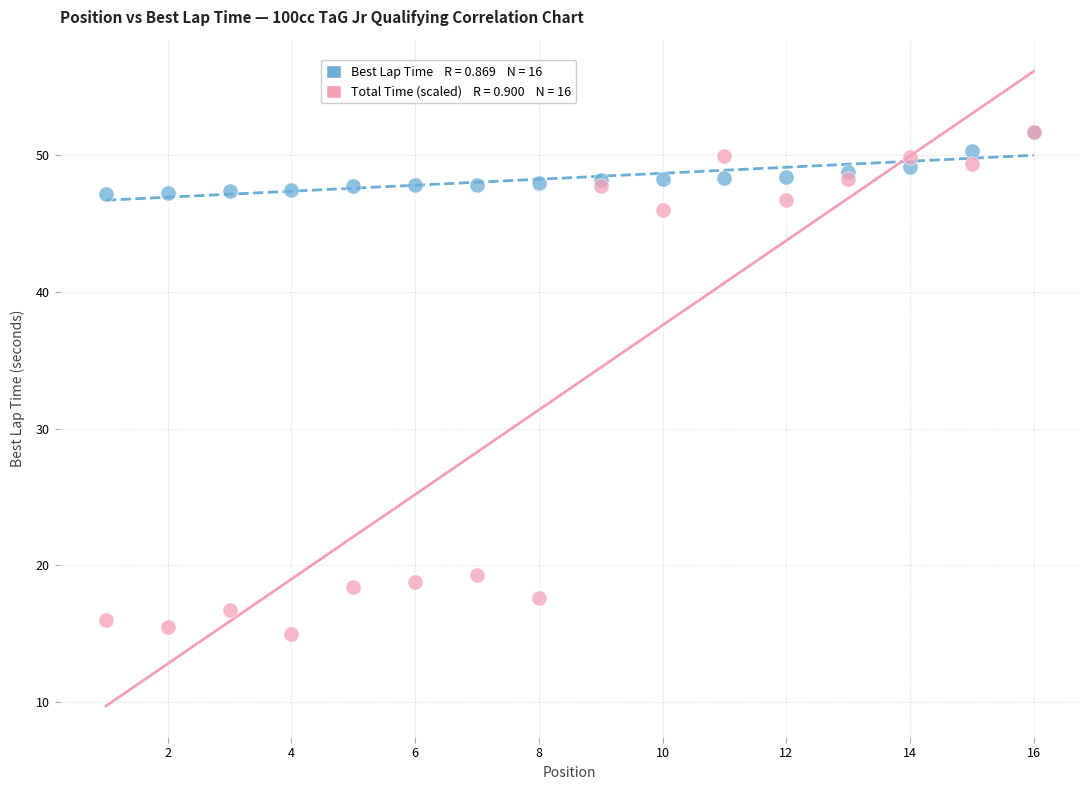

Across all series, what Y value is closest to 33?

46.0